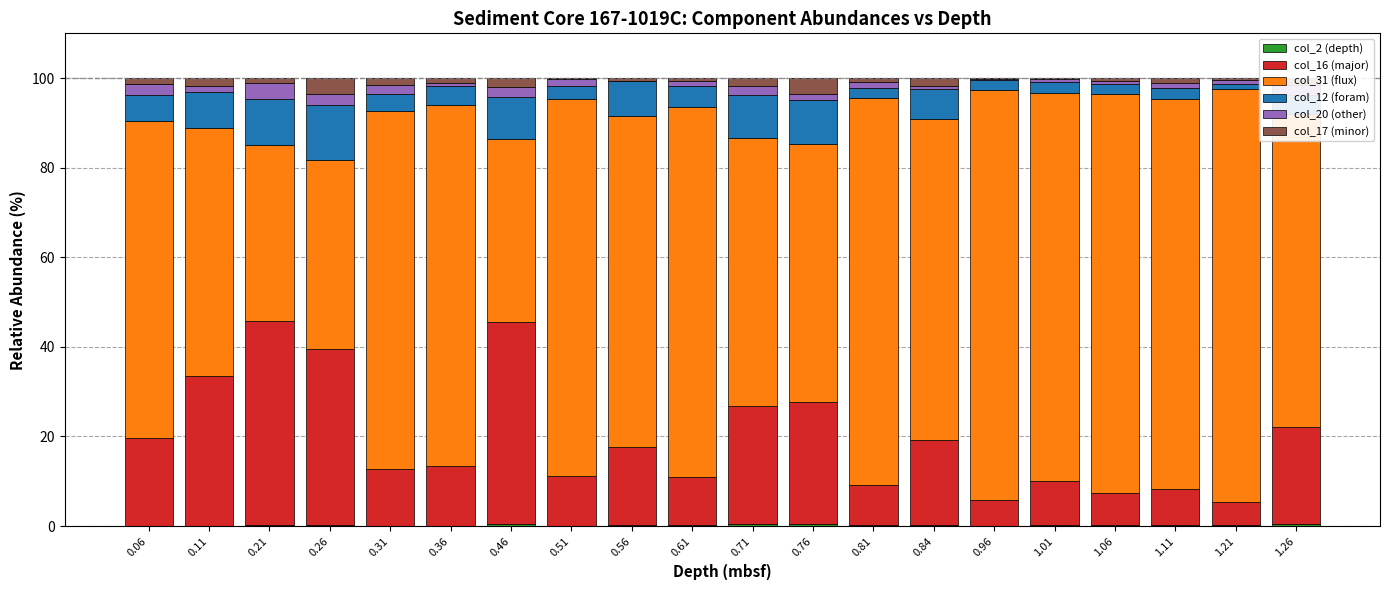

Between 0.76 and 1.11, which series saw the biggest shift?

col_31 (flux)